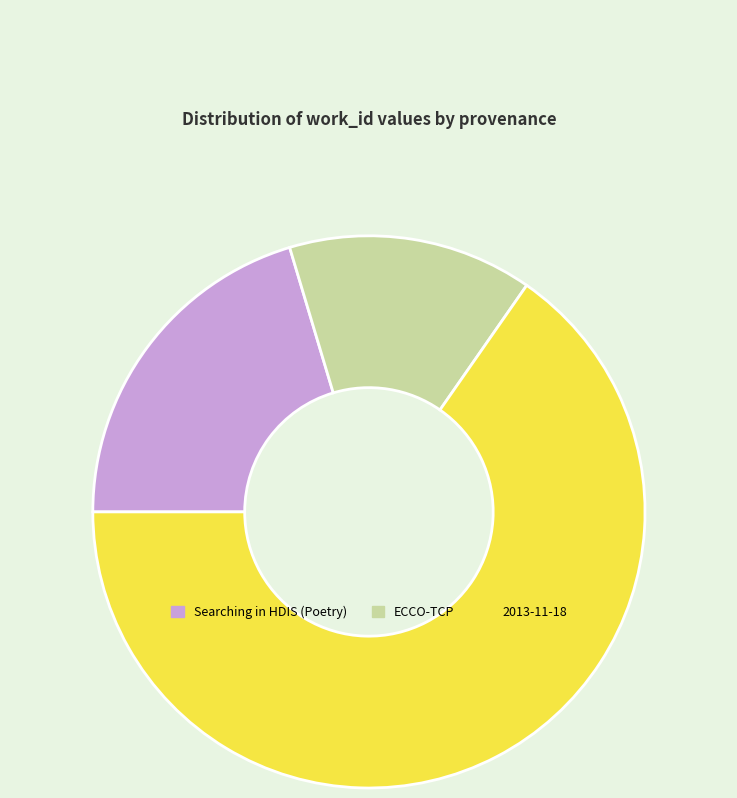

Between 2013-11-18 and Searching in HDIS (Poetry), which is larger?

2013-11-18